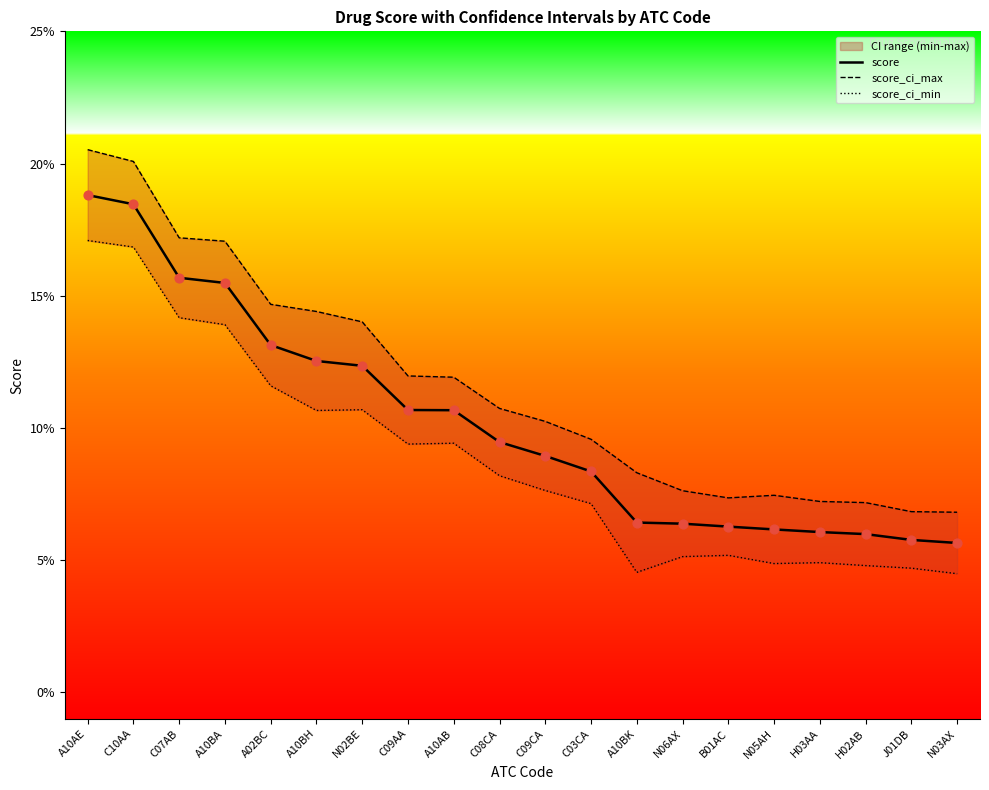

Which series reaches the maximum Y coordinate?

score_ci_max